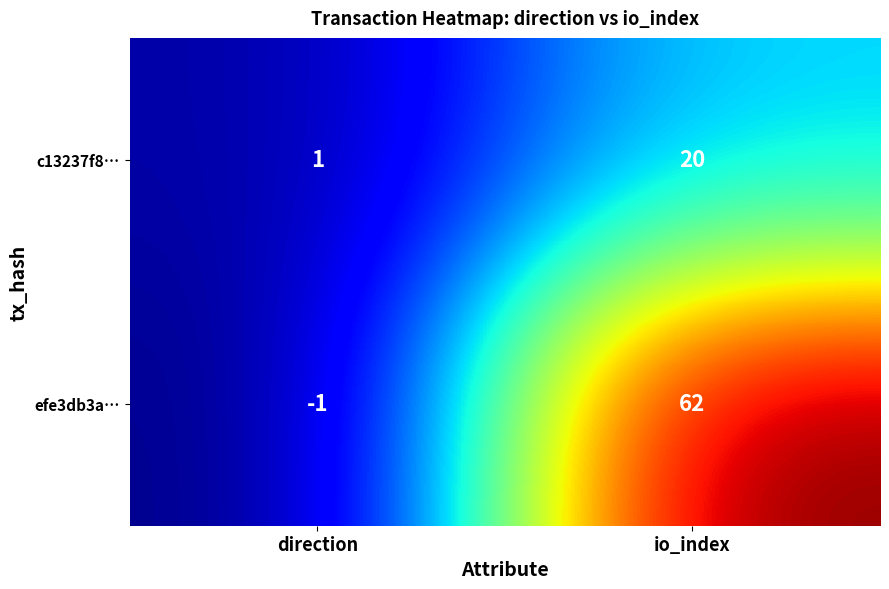

The value of efe3db3a… at io_index is 62. True or false?

True